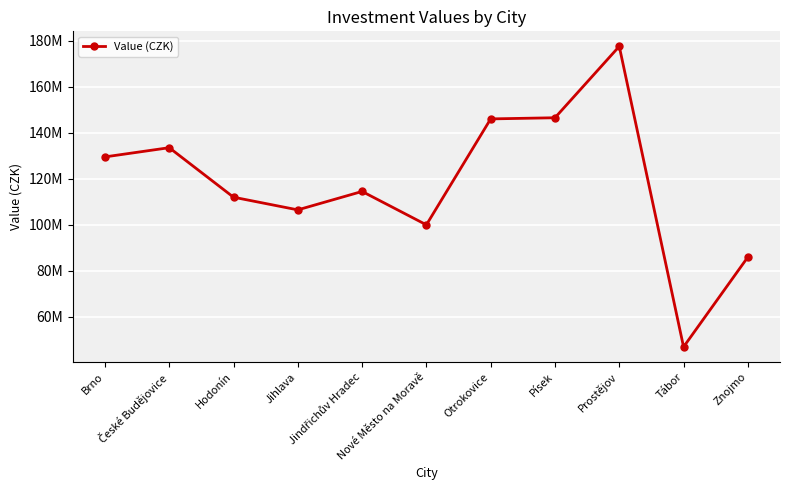

Between Otrokovice and Znojmo, which is larger?

Otrokovice